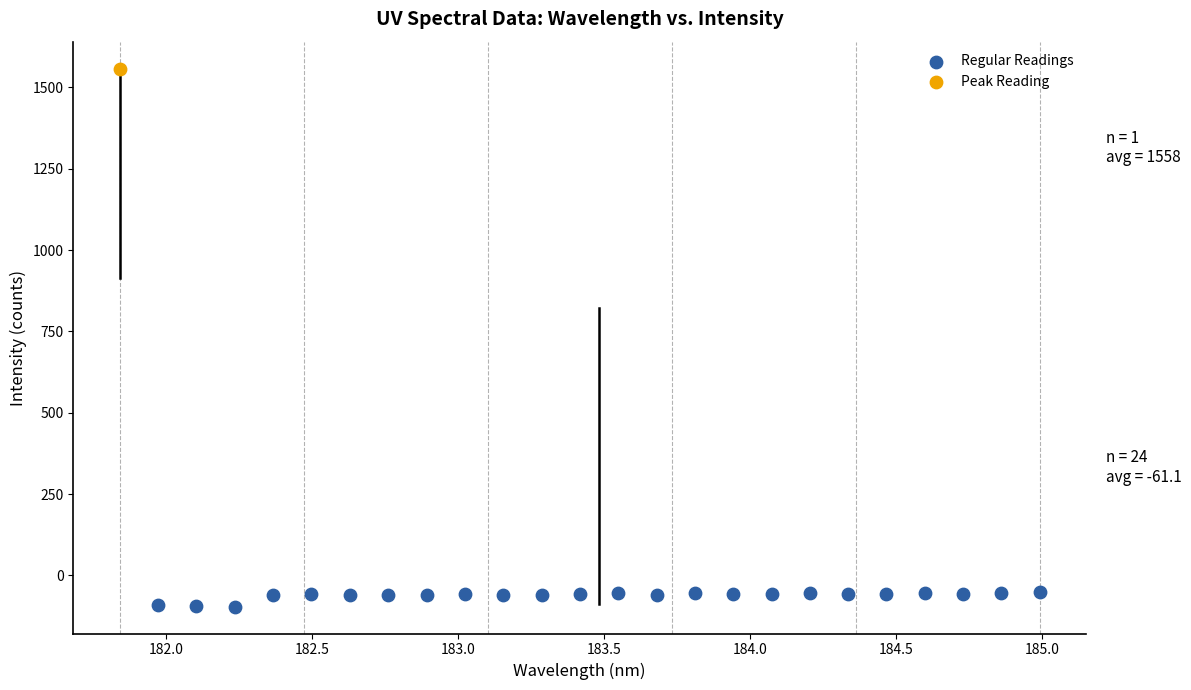

What are all the series names shown in the legend?

Regular Readings, Peak Reading